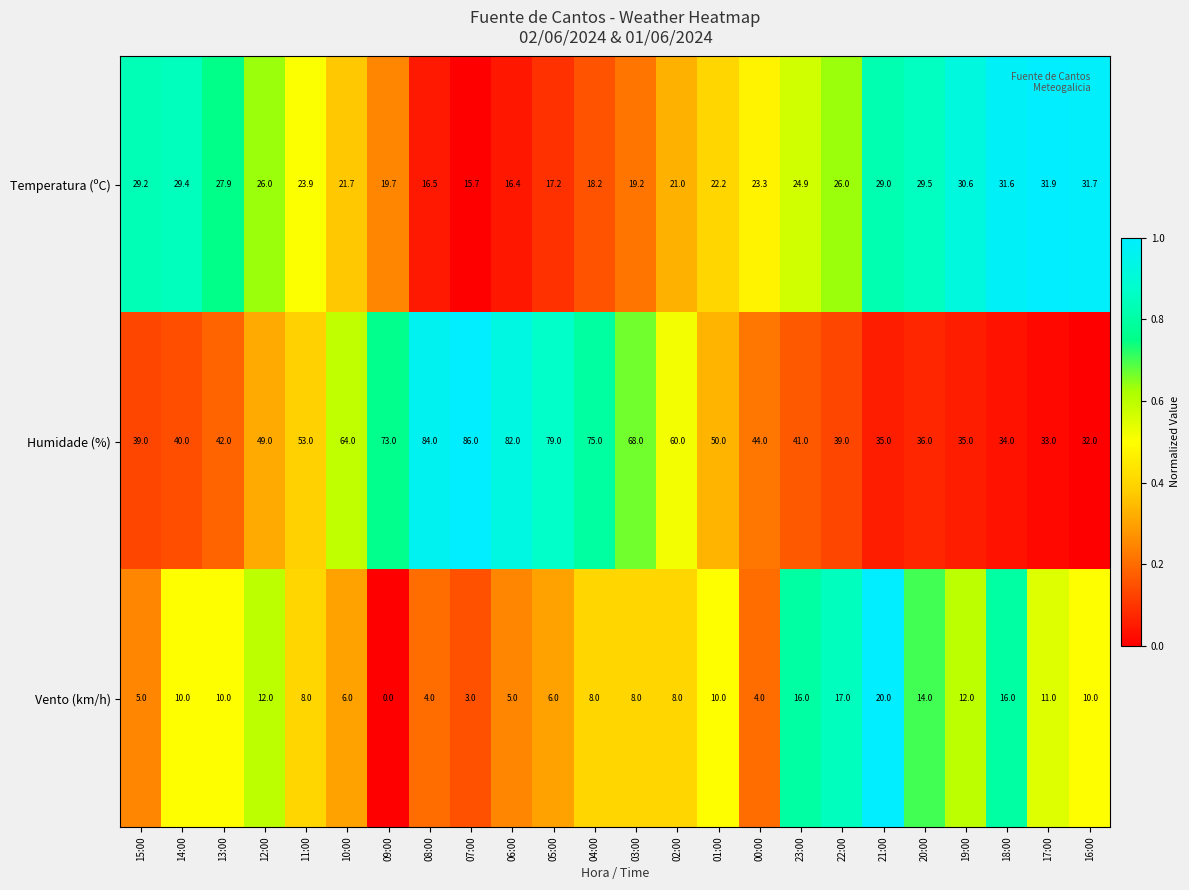

What is the spread (max minus min) of values at 14:00?

30.0